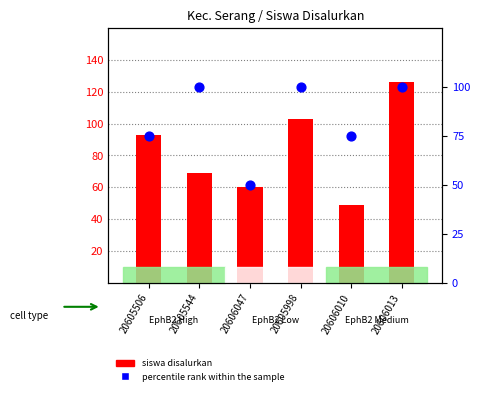

What is the total value across all series at 20606047?

110